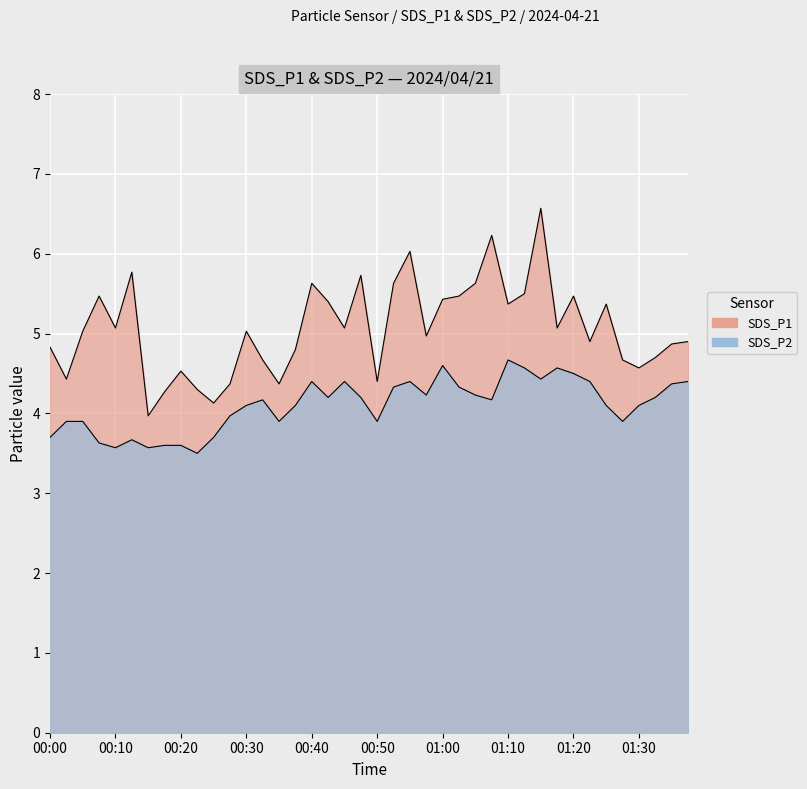

What is the maximum value shown in the chart?

6.6